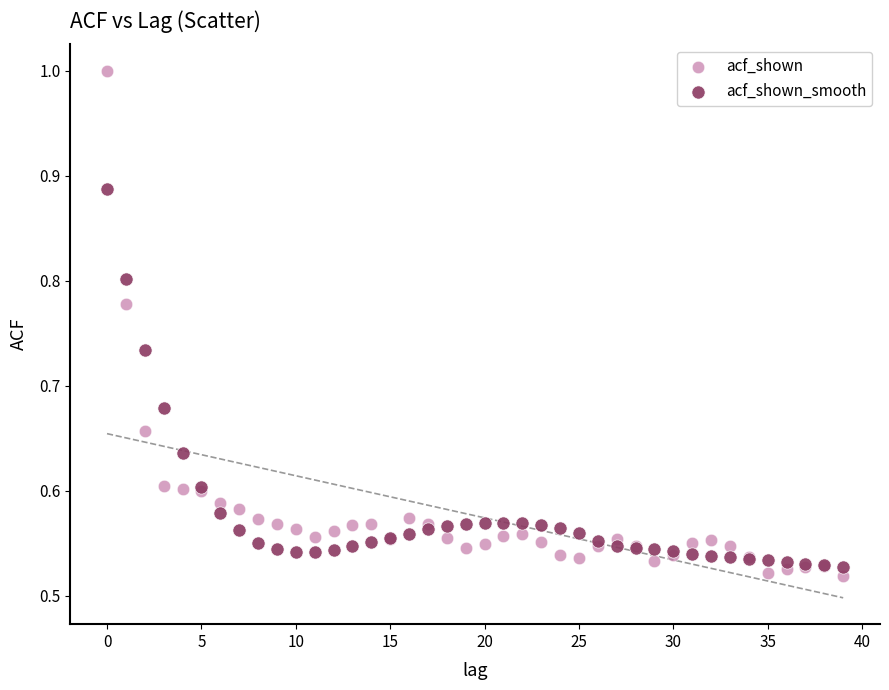

Which series reaches the maximum Y coordinate?

acf_shown